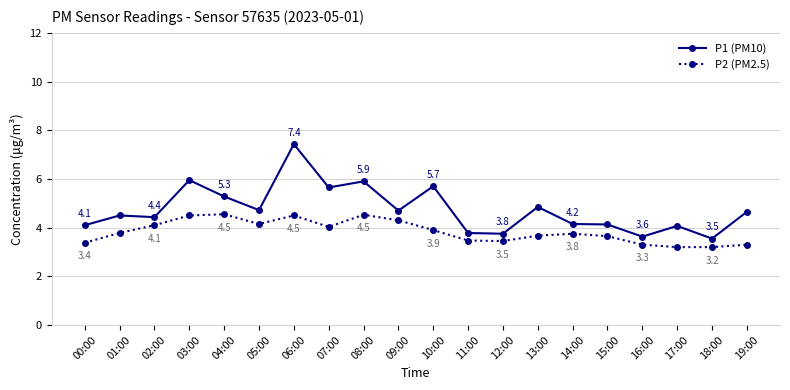

What are all the series names shown in the legend?

P1 (PM10), P2 (PM2.5)